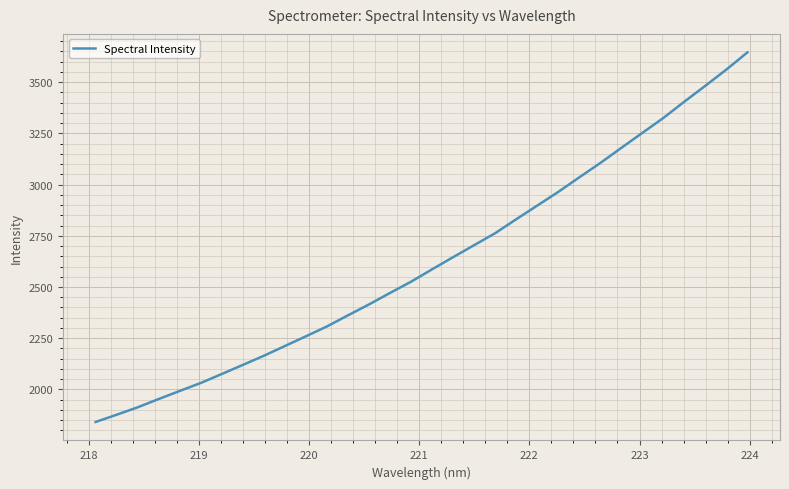

What is the difference between the maximum and minimum values?

1803.4